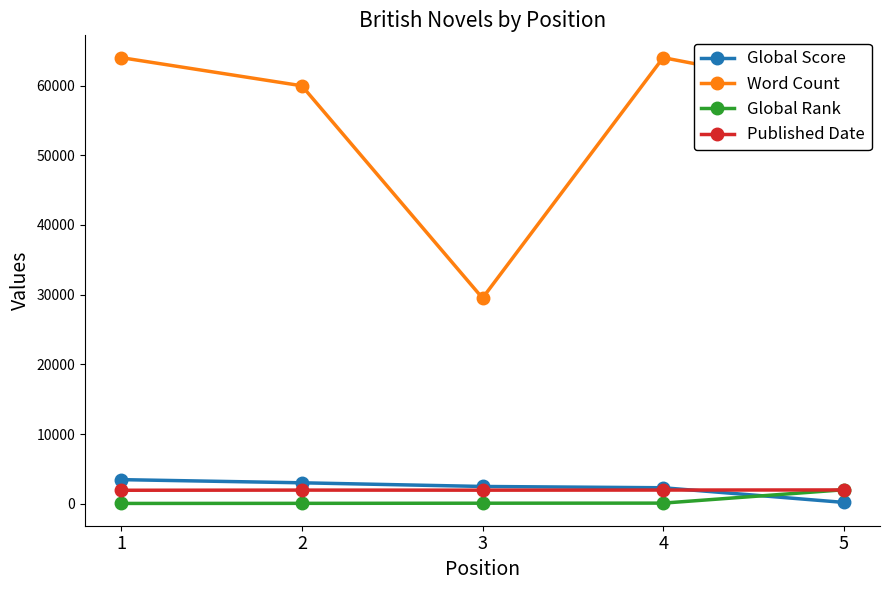

Which series has the largest total across all categories?

Word Count